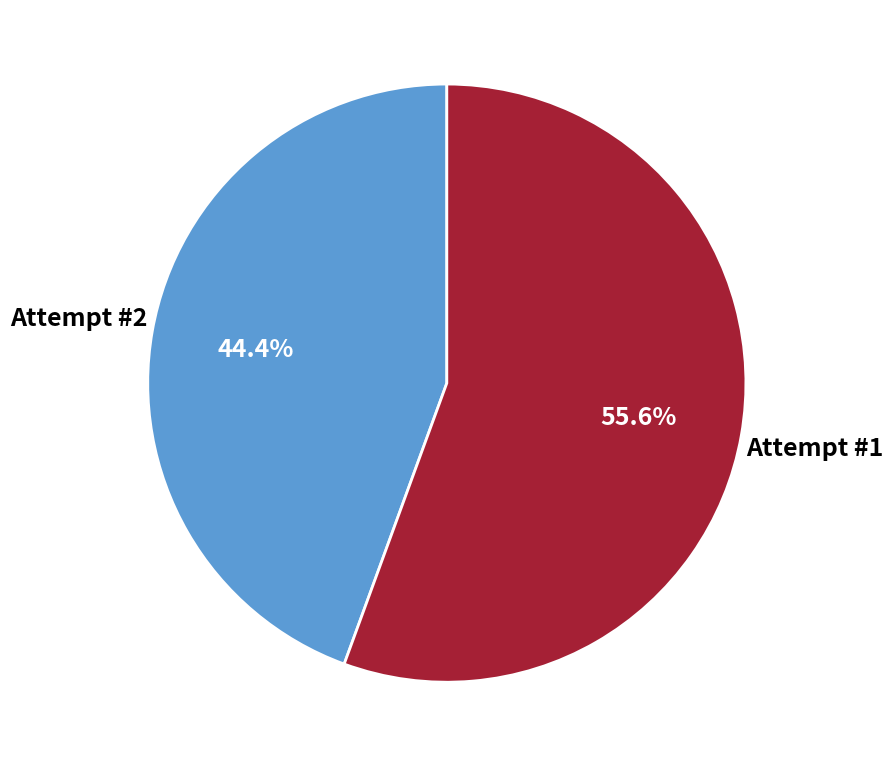

Which slice is the smallest?

Attempt #2